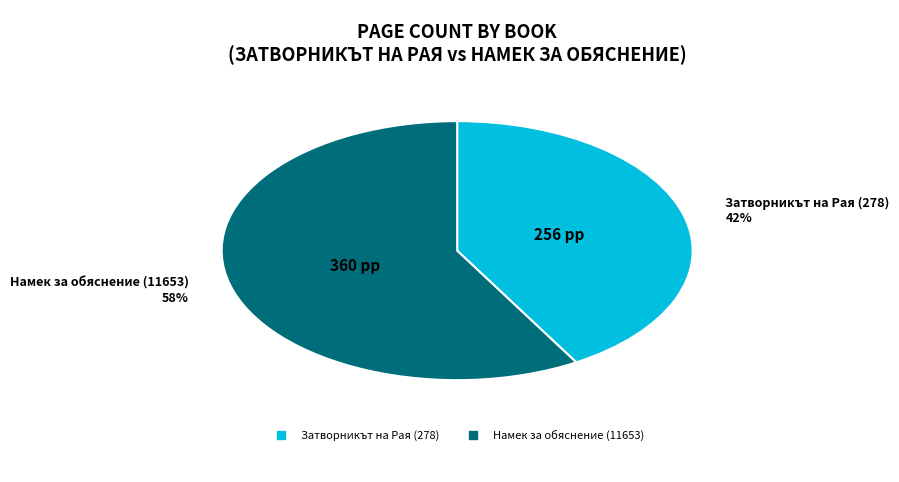

Rank the categories by value from highest to lowest.

Намек за обяснение (11653), Затворникът на Рая (278)